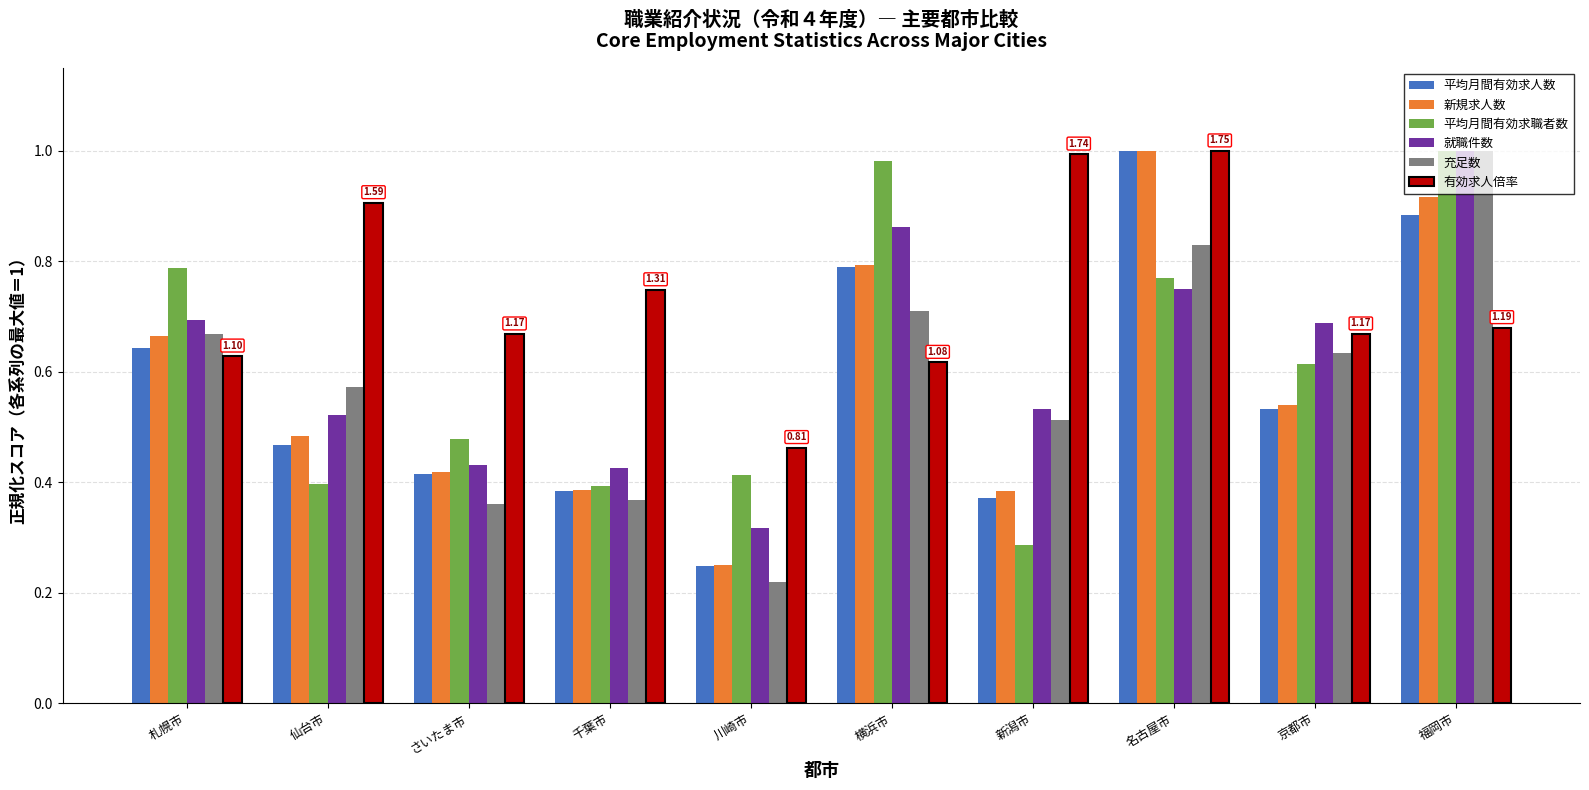

At which label is 有効求人倍率 closest to 0?

川崎市